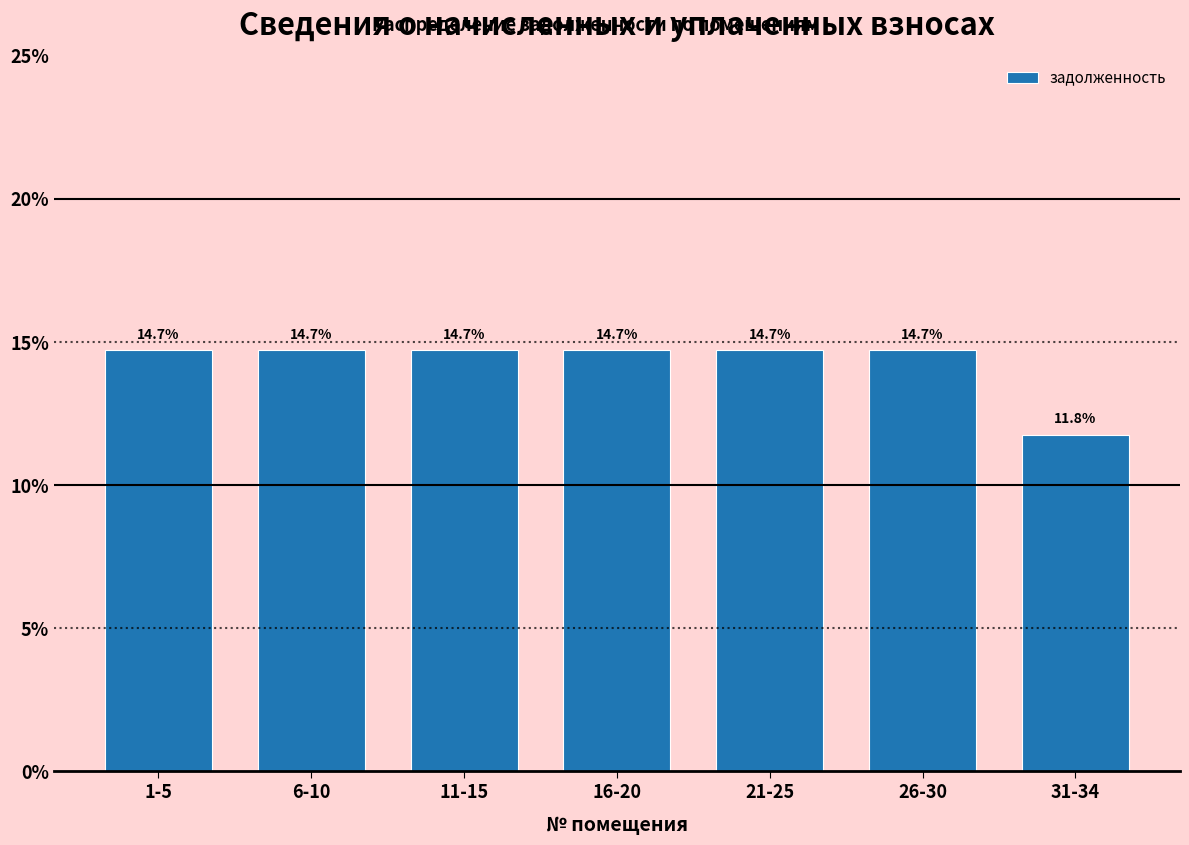

Reading left to right, list all the values displayed in this chart.

14.7	14.7	14.7	14.7	14.7	14.7	11.8